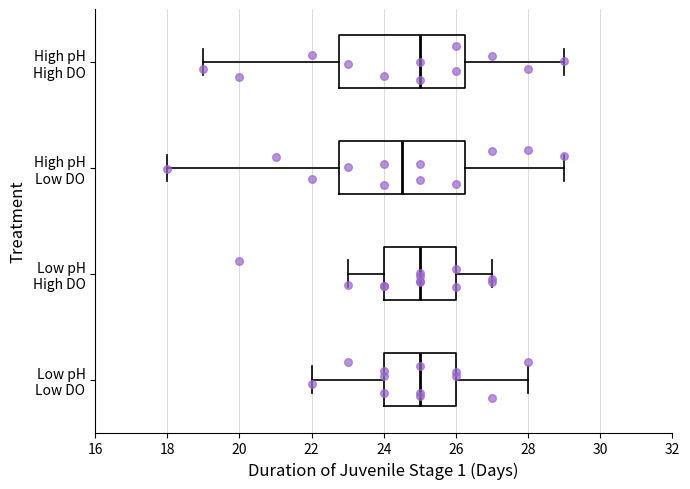

Reading bottom to top, transcribe this box plot: for each box, give where its median line is, the range the box spans, and where its two whiskers end, as read against the x-axis. The values are not printed on the chart, so give them approximately, as read against the axis.

Low pH Low DO: median 25.0, box 24.0 to 26.0, whiskers 22.0 to 28.0
Low pH High DO: median 25.0, box 24.0 to 26.0, whiskers 23.0 to 27.0
High pH Low DO: median 24.6, box 22.8 to 26.2, whiskers 18.0 to 29.0
High pH High DO: median 25.0, box 22.8 to 26.2, whiskers 19.0 to 29.0